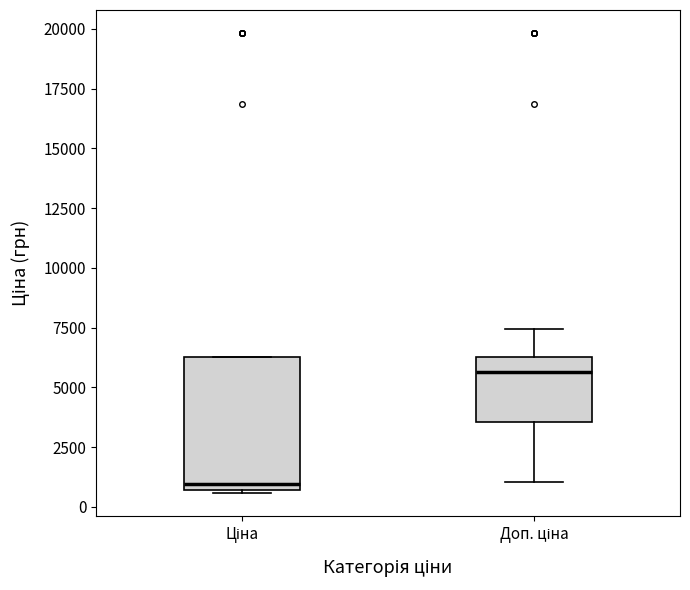

Where is the lower edge of the box for Ціна on the y-axis? The values are not printed on the chart, so give them approximately, as read against the axis.

500